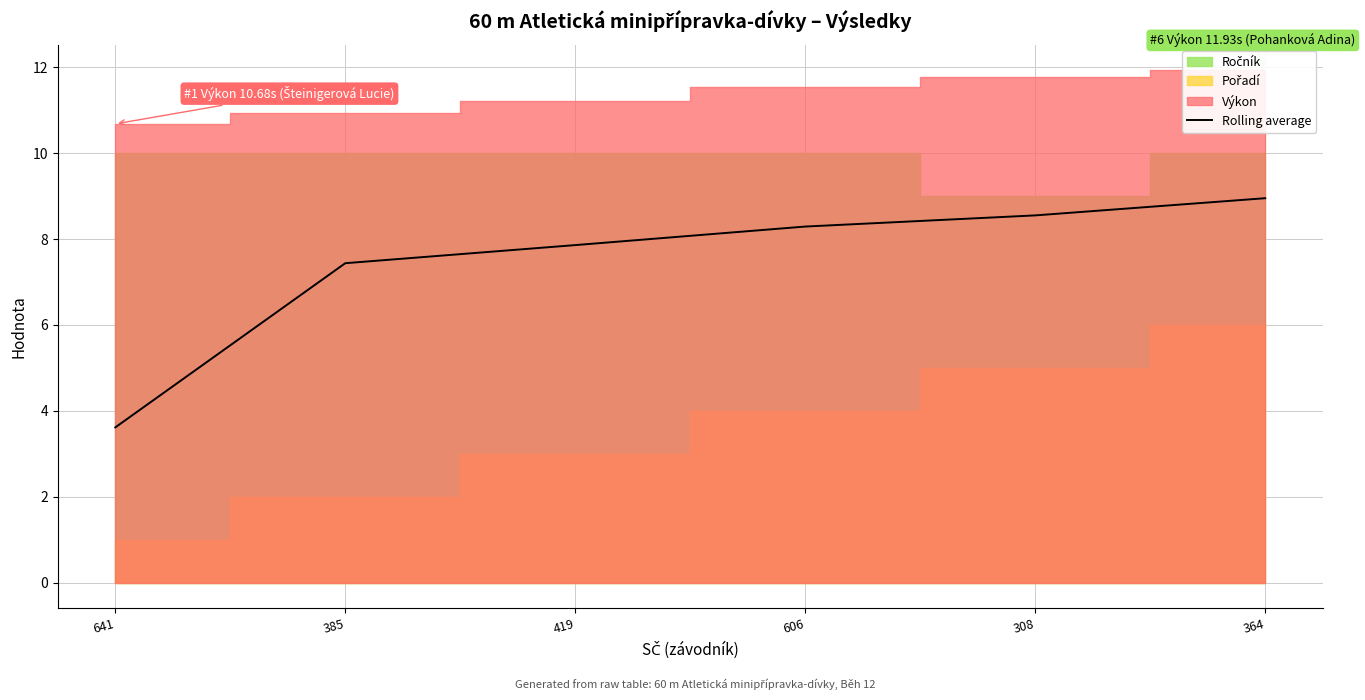

What is the label of the 2nd point from the left?

385